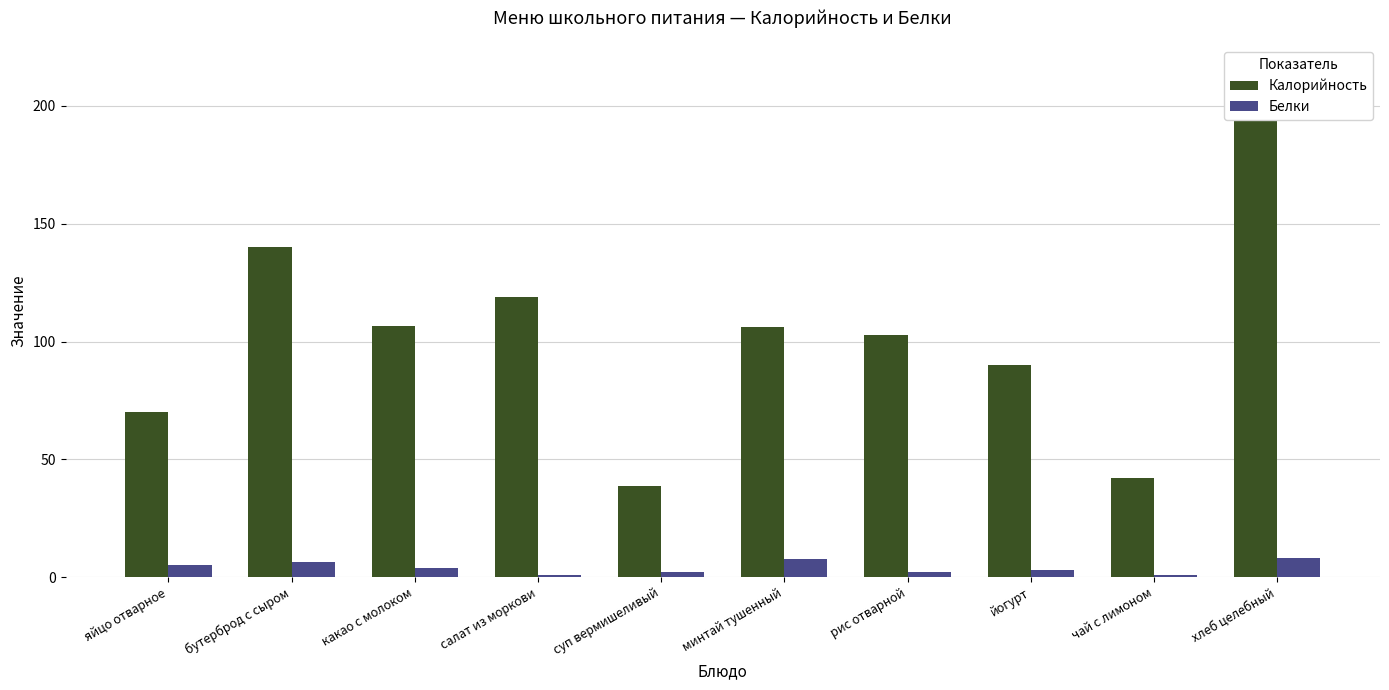

What is the greatest value displayed?

215.0